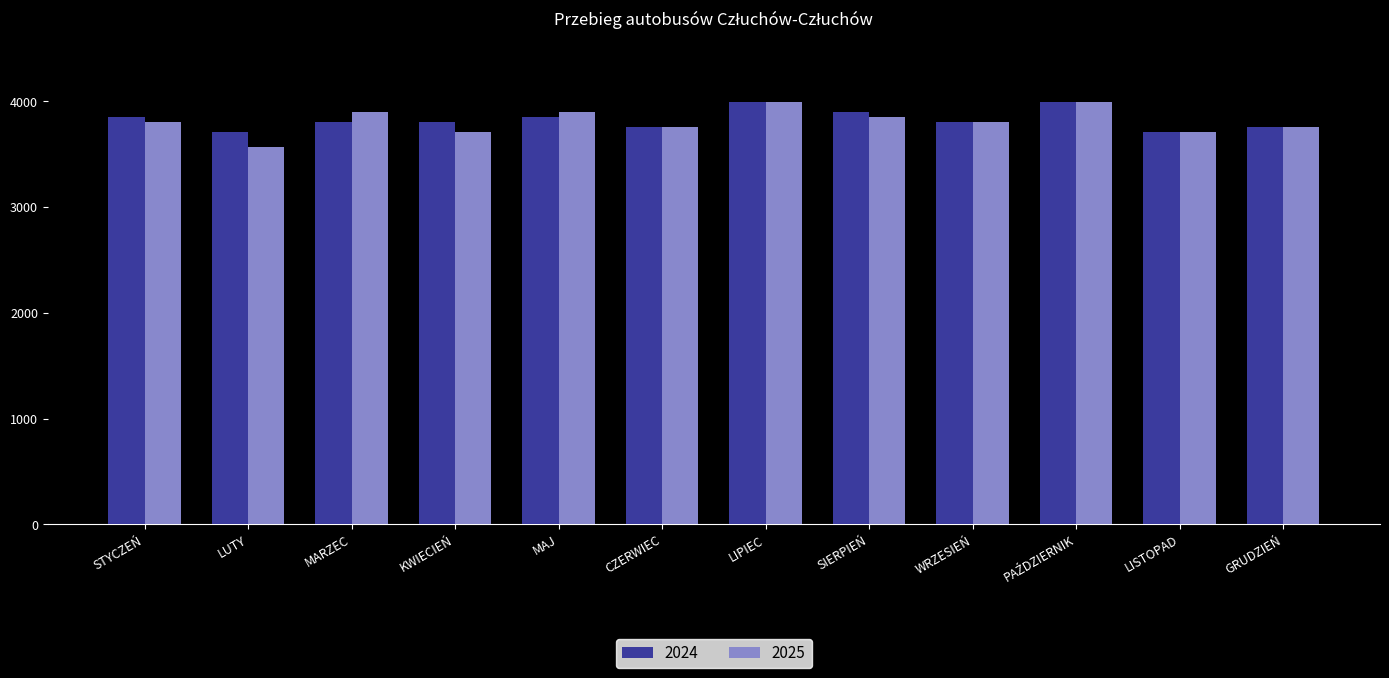

Is the value of 2025 at KWIECIEŃ greater than the value of 2024 at STYCZEŃ?

No